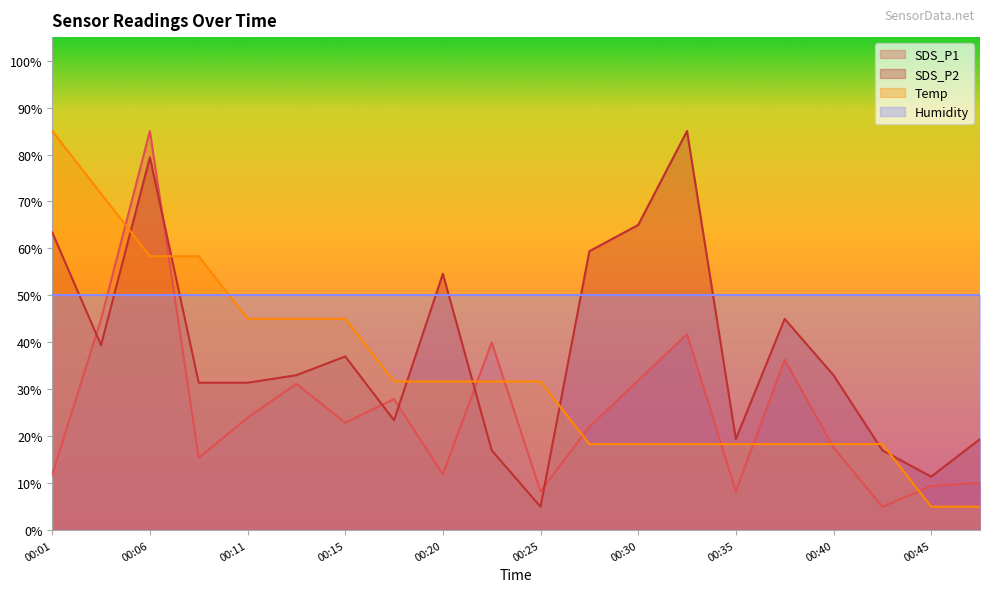

Which series changed the most between 00:11 and 00:45?

Temp